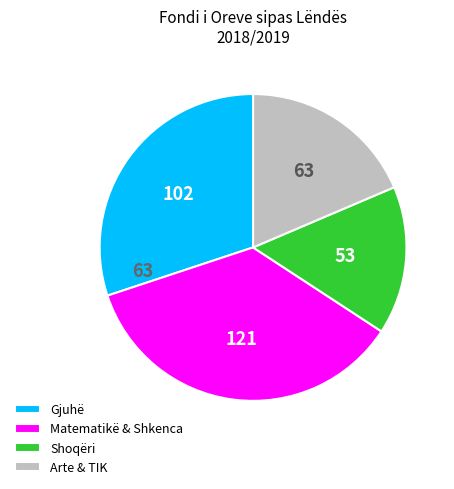

True or false: Gjuhë accounts for 30% of the total.

True